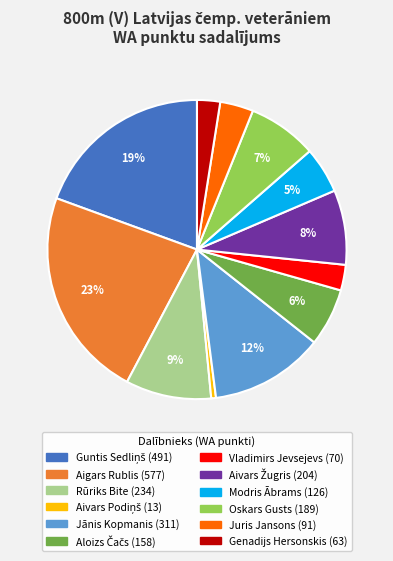

Does any single category account for the majority?

No